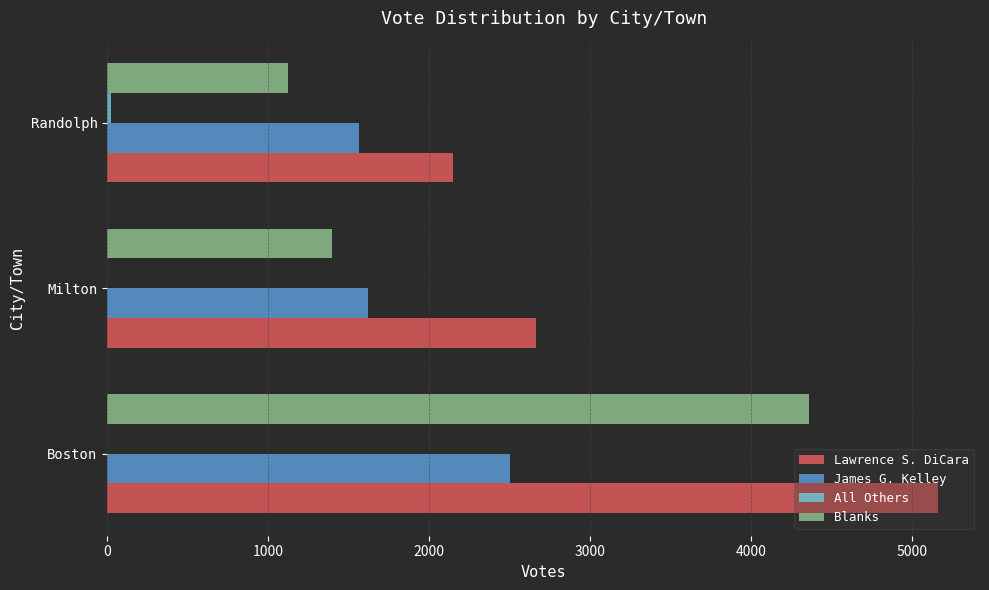

Where is James G. Kelley nearest to the value 2033?

Milton